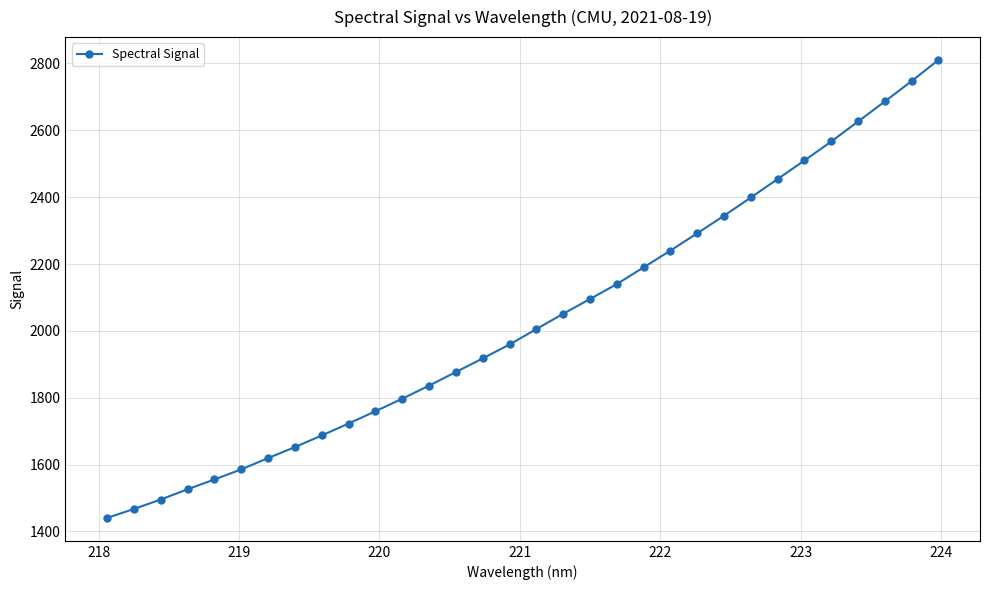

What is the greatest value displayed?

2810.3